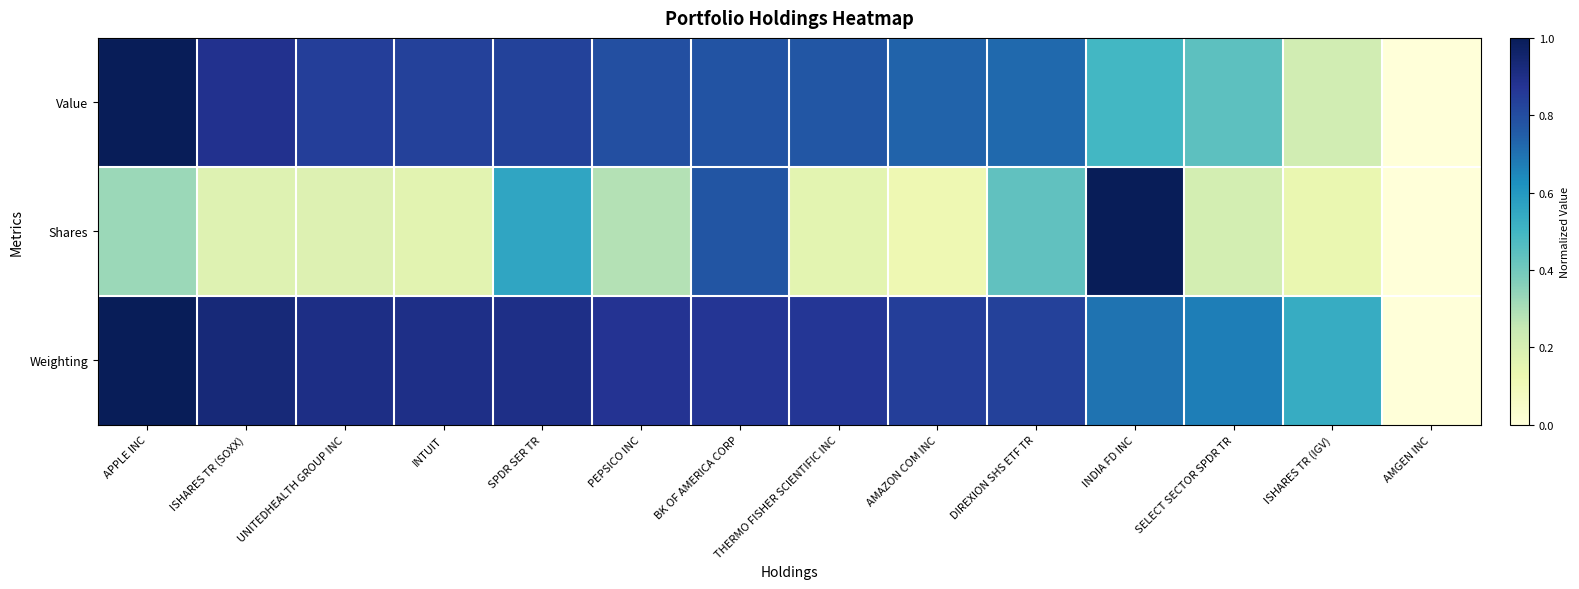

What is the greatest value displayed?

1.0